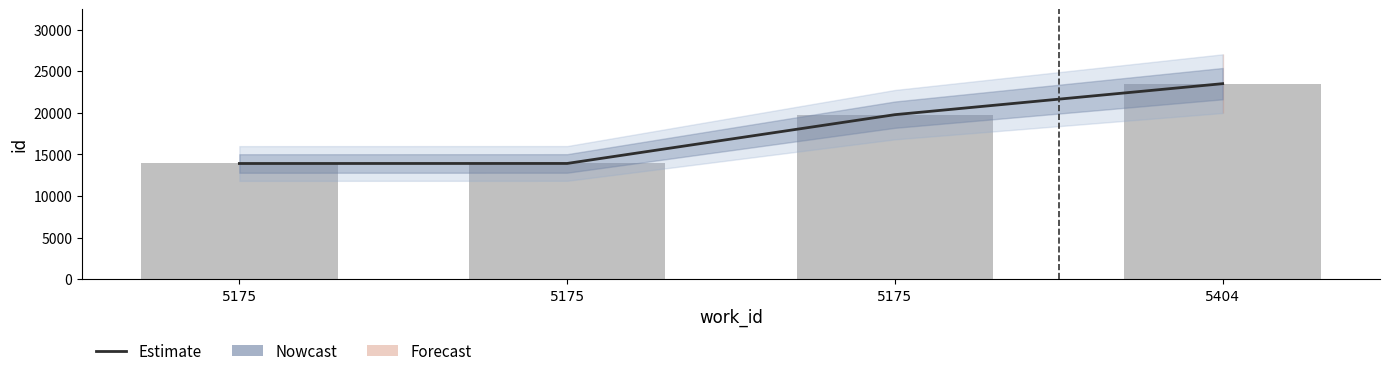

List the labels in order of value, smallest first.

5175, 5175, 5175, 5404